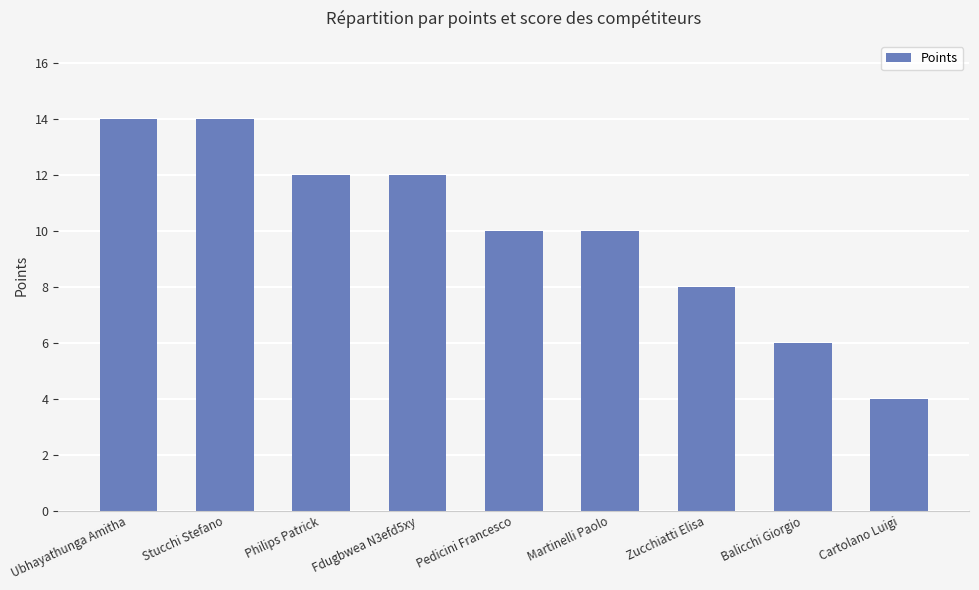

Are the bars horizontal?

No